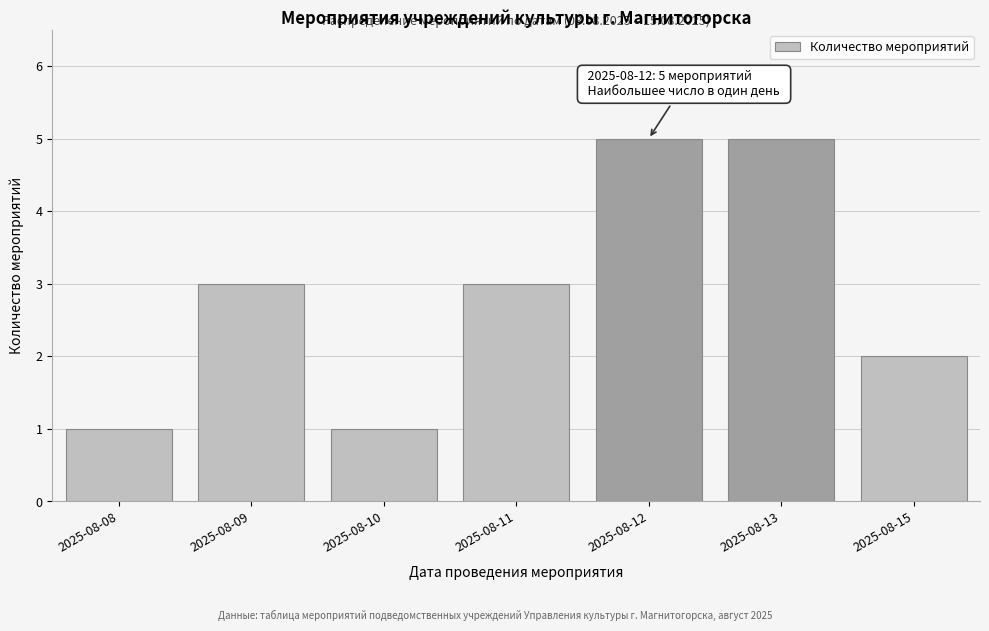

Reading left to right, transcribe all the data shown in this chart.

1	3	1	3	5	5	2